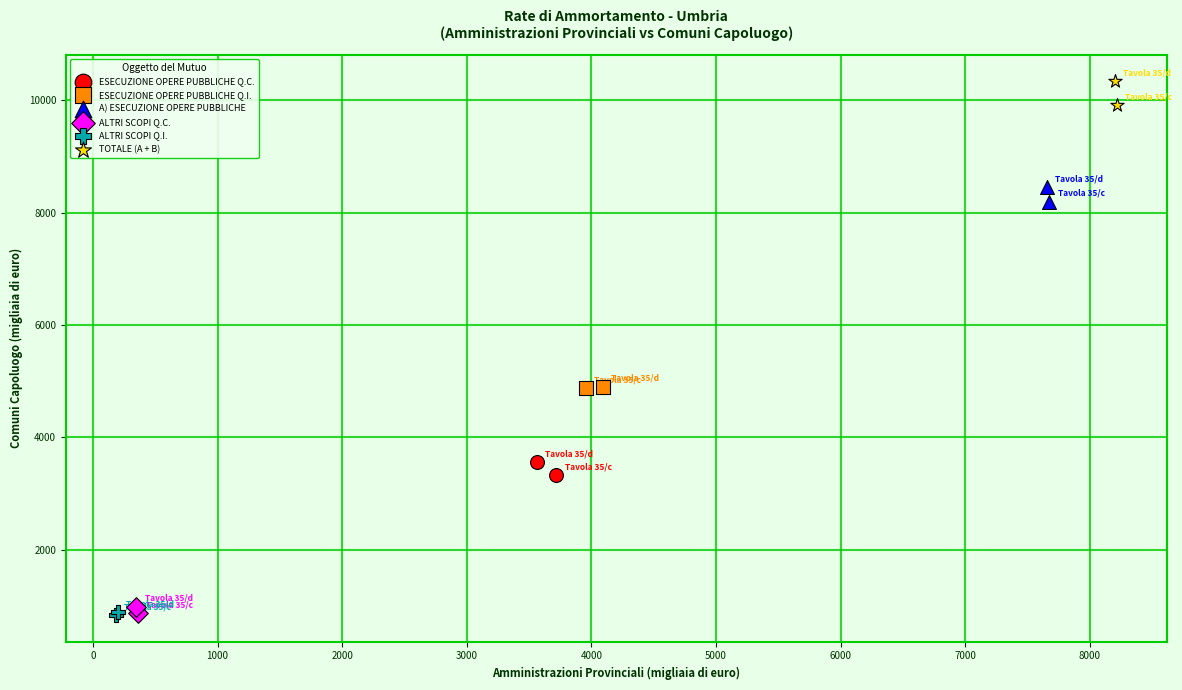

What are all the series names shown in the legend?

ESECUZIONE OPERE PUBBLICHE Q.C., ESECUZIONE OPERE PUBBLICHE Q.I., A) ESECUZIONE OPERE PUBBLICHE, ALTRI SCOPI Q.C., ALTRI SCOPI Q.I., TOTALE (A + B)